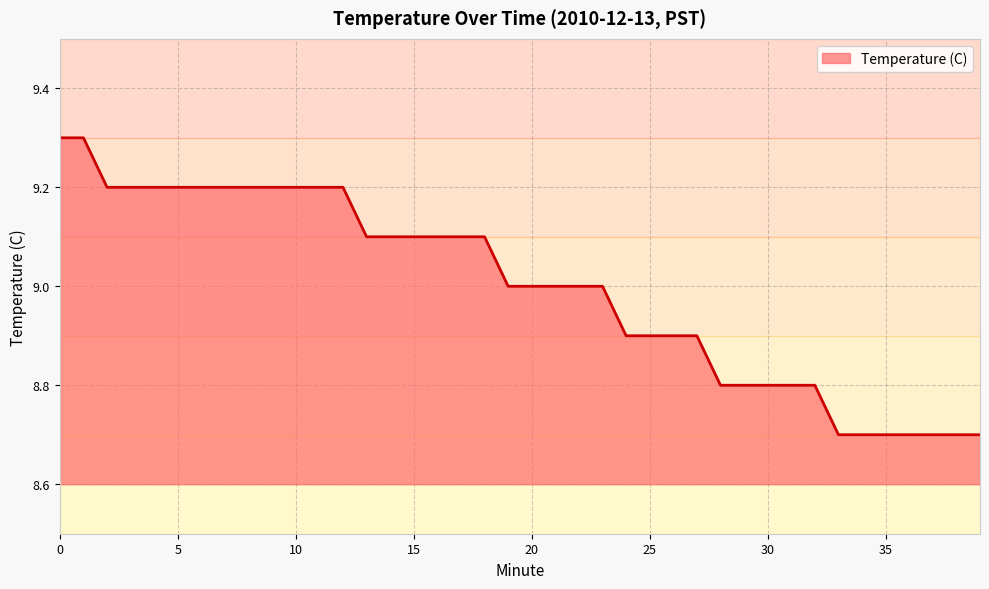

What is the sum of all values?

359.9